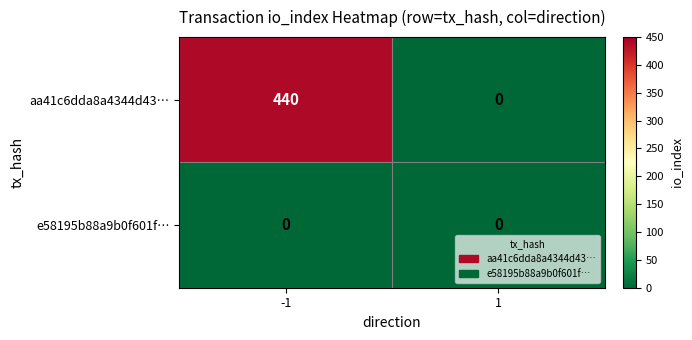

Reading left to right, list all the values displayed in this chart.

aa41c6dda8a4344d43…: -1=440	1=0
e58195b88a9b0f601f…: -1=0	1=0